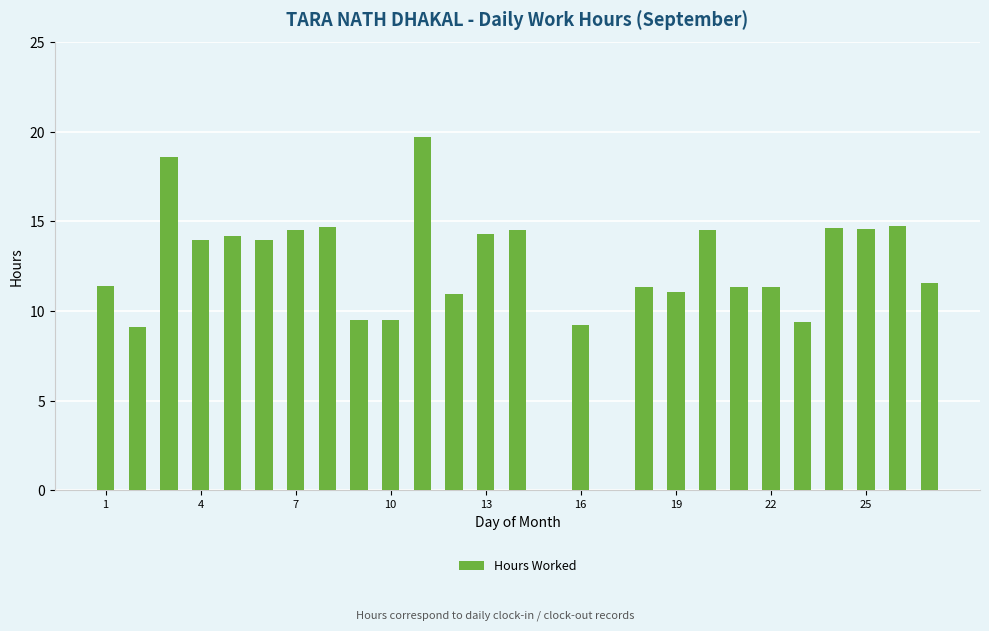

What is the sum of all values?

322.4